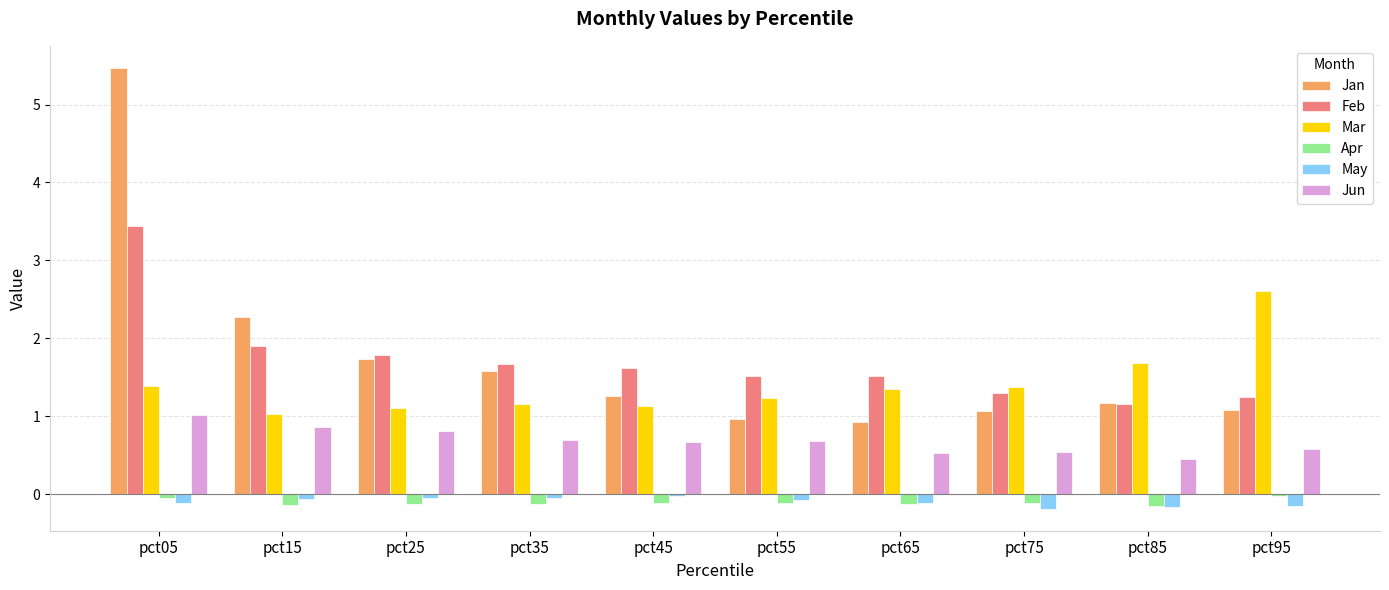

True or false: Apr has a value of -0.1 at pct35.

True